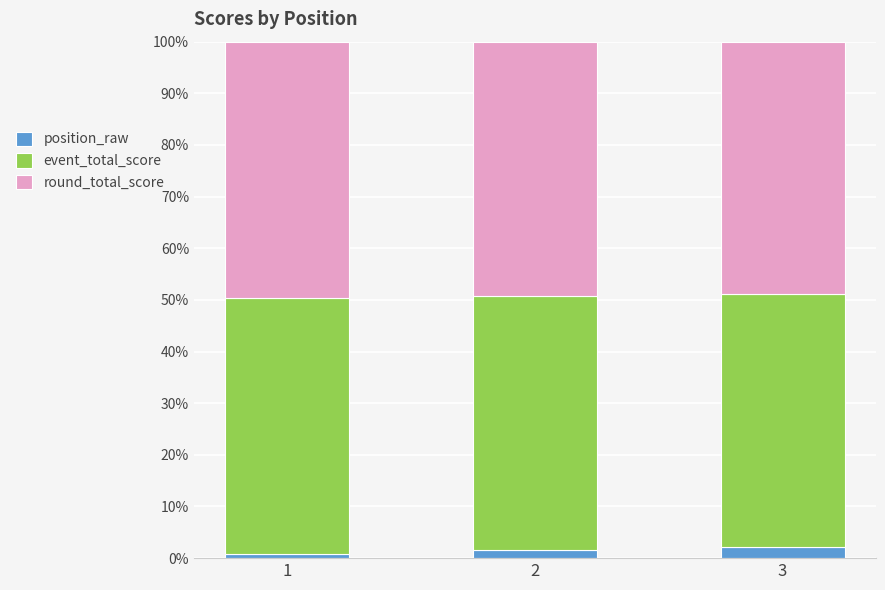

What is the highest value of the position_raw series?

2.2